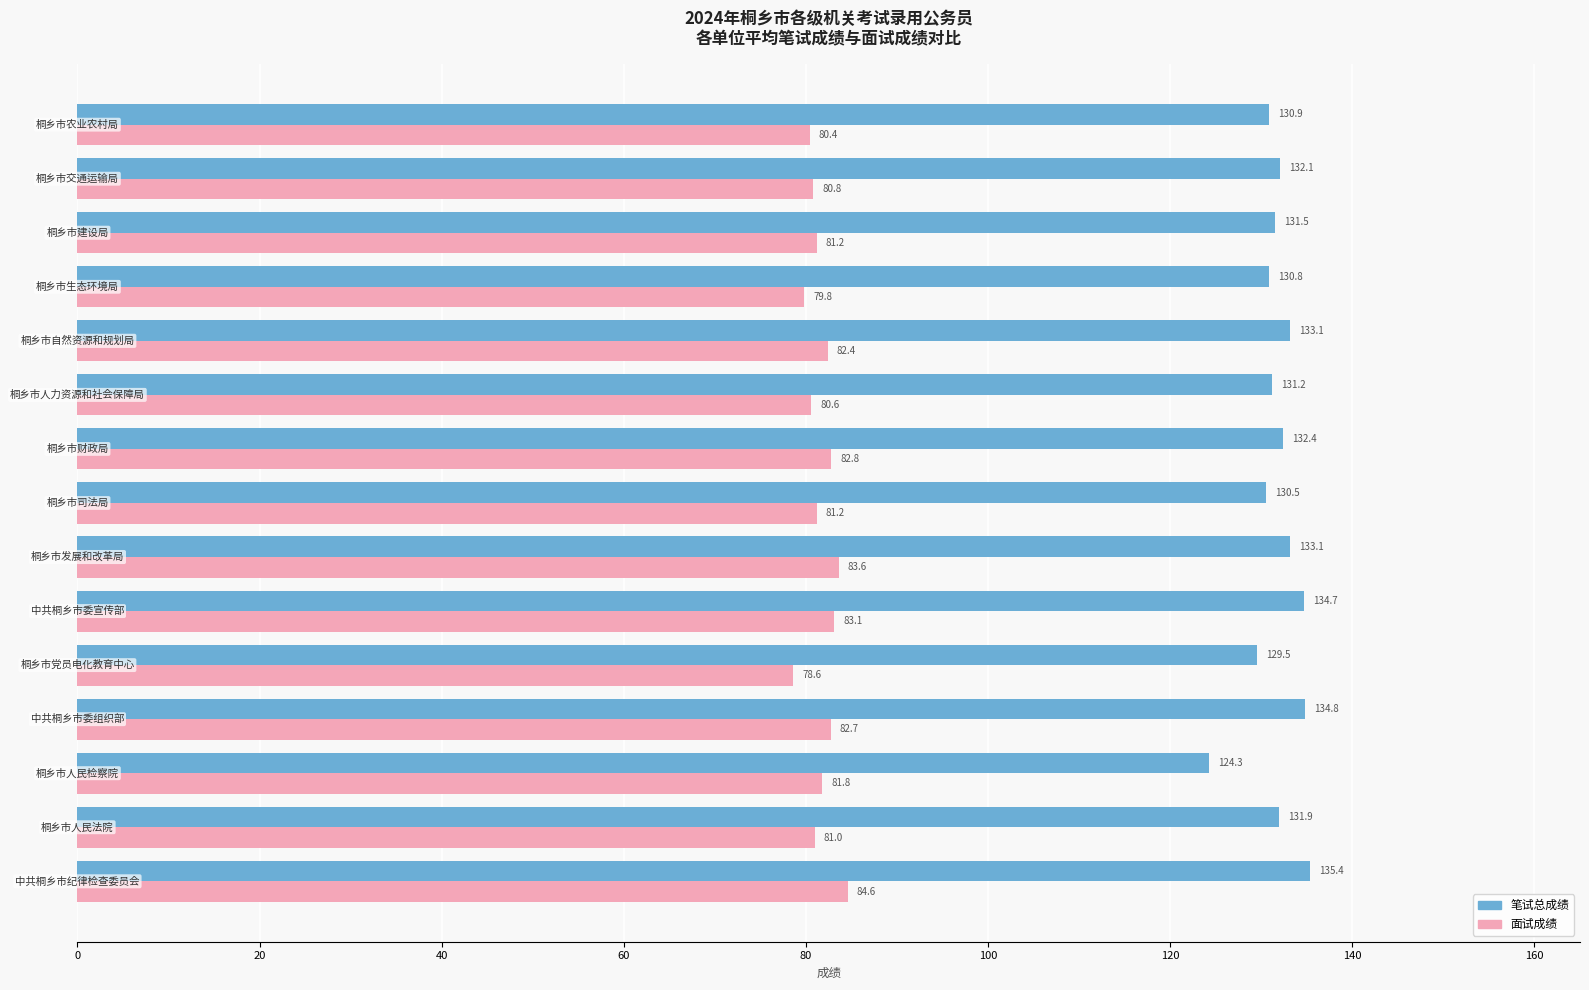

Which series has the largest total across all categories?

笔试总成绩